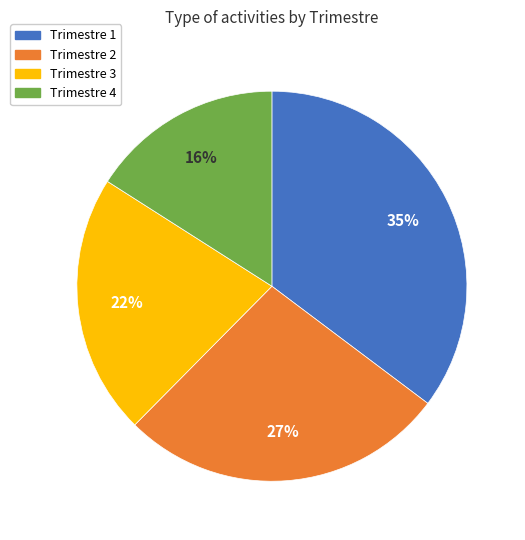

To the nearest percent, what is the difference between the largest and smallest slice percentages?

19%